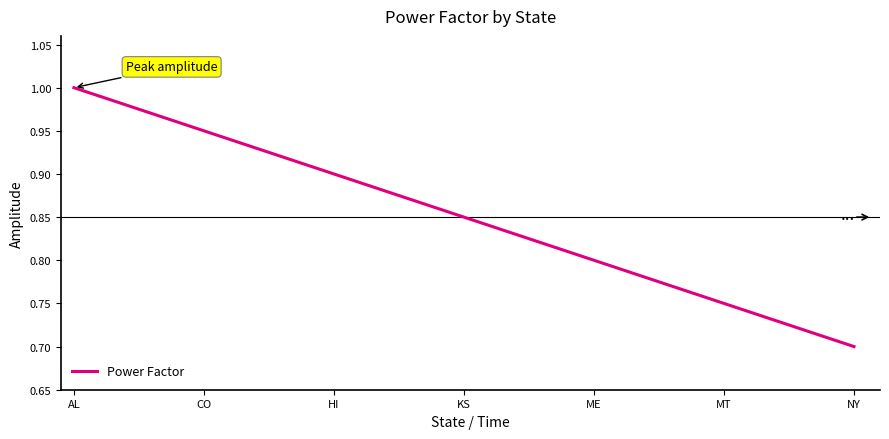

At which label is the value closest to 0?

NY